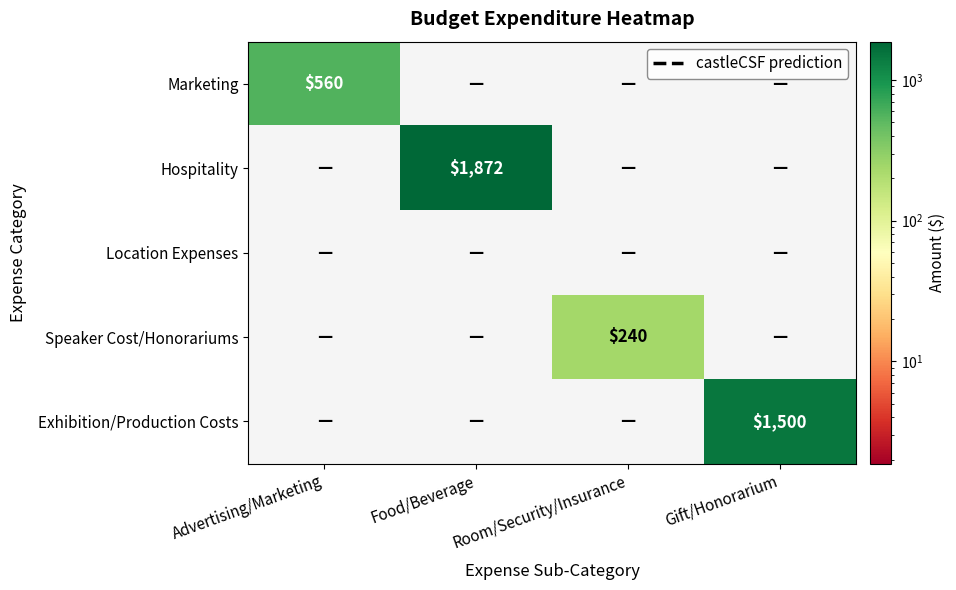

The value of Marketing at Advertising/Marketing is 265. True or false?

False